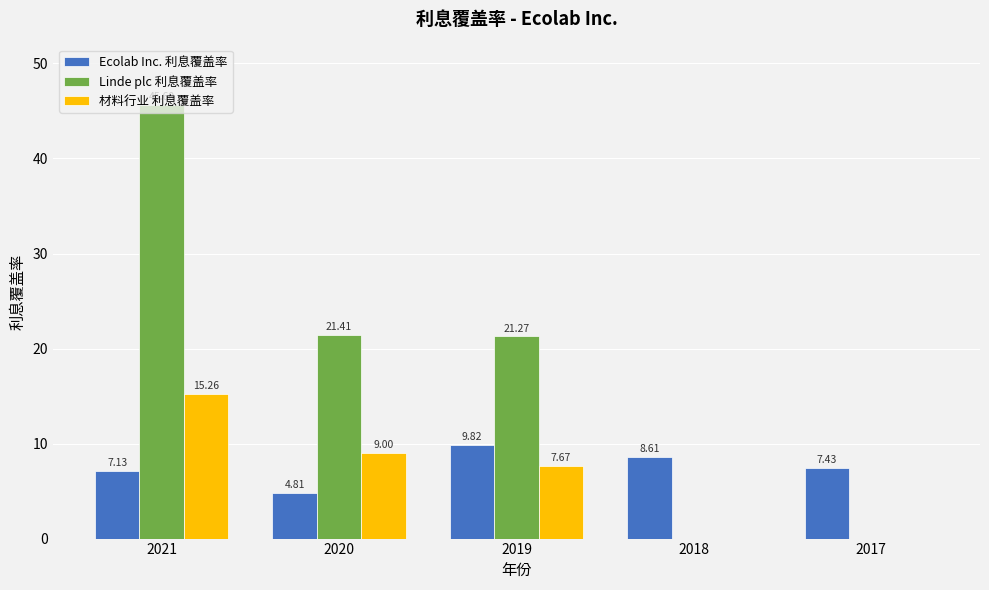

True or false: 材料行业 利息覆盖率 has a value of 9.0 at 2020.

True